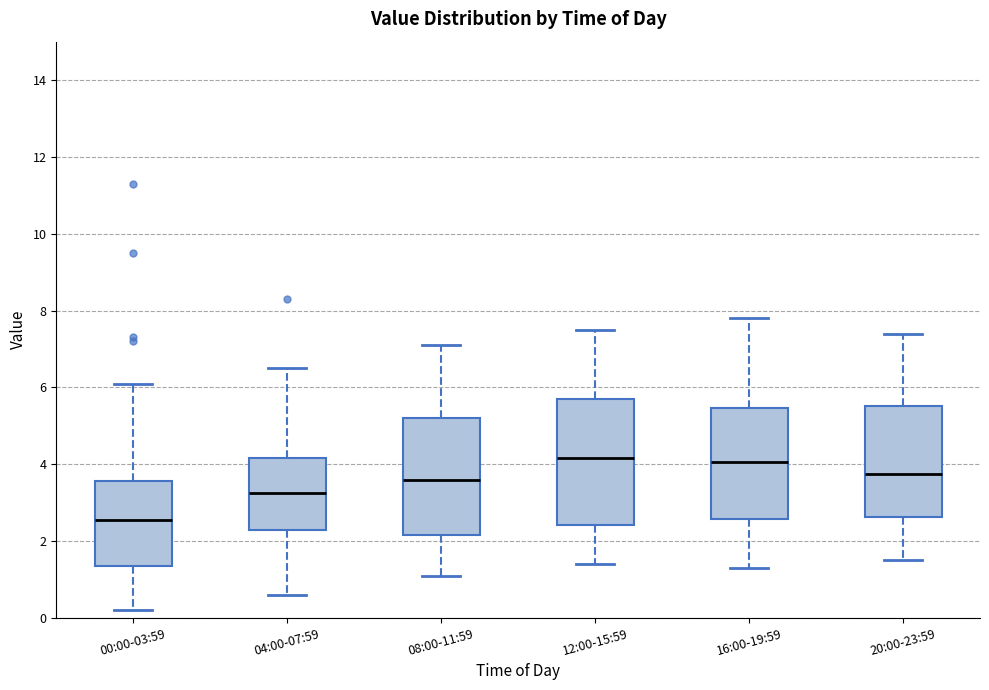

Where is the lower edge of the box for 00:00-03:59 on the y-axis? The values are not printed on the chart, so give them approximately, as read against the axis.

1.4